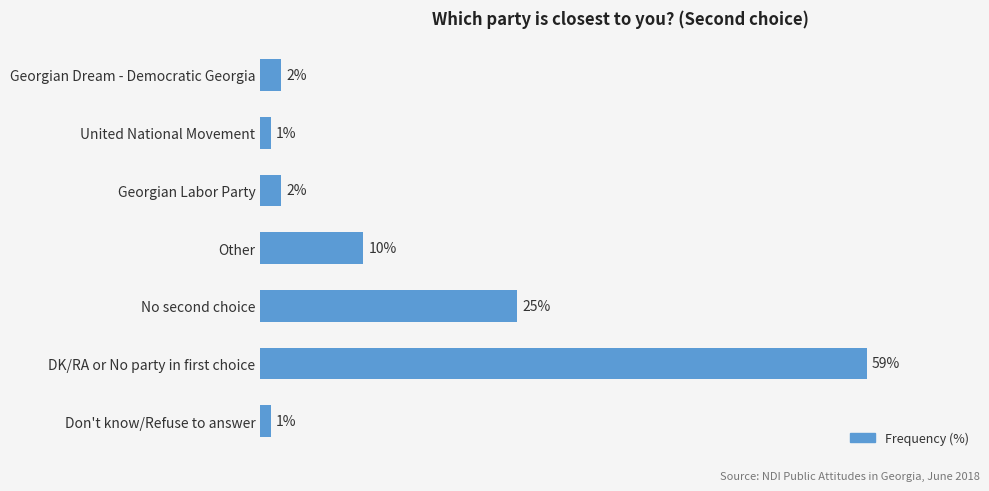

Does the chart contain any negative values?

No